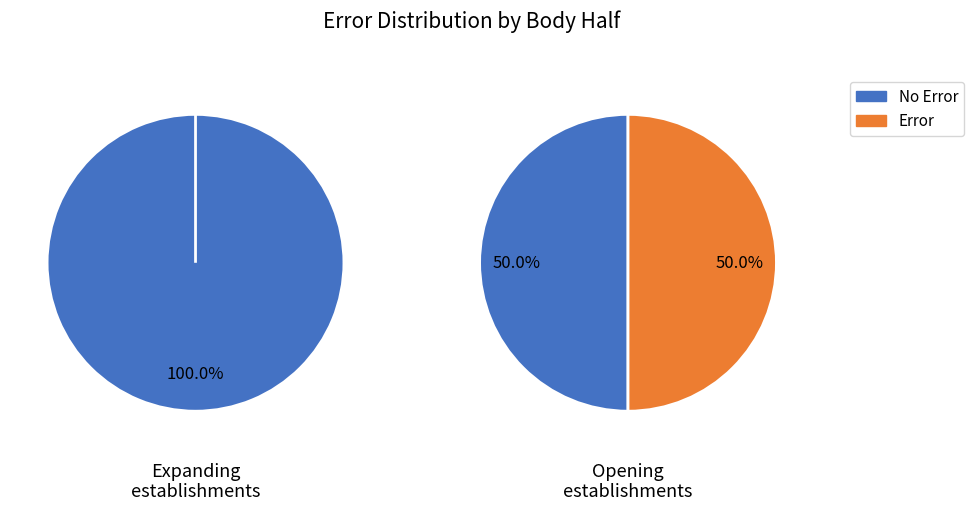

True or false: 0 accounts for 1% of the total.

False